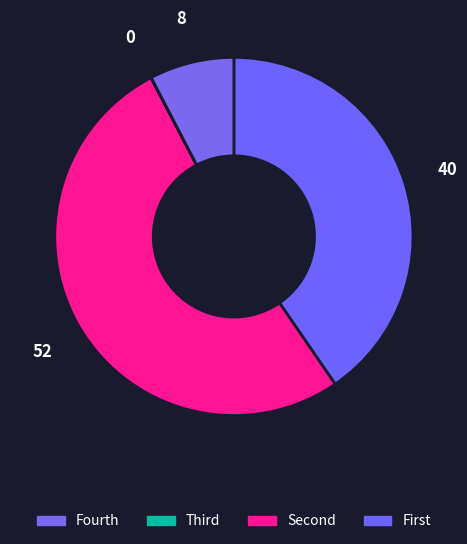

How many slices are in this pie chart?

4